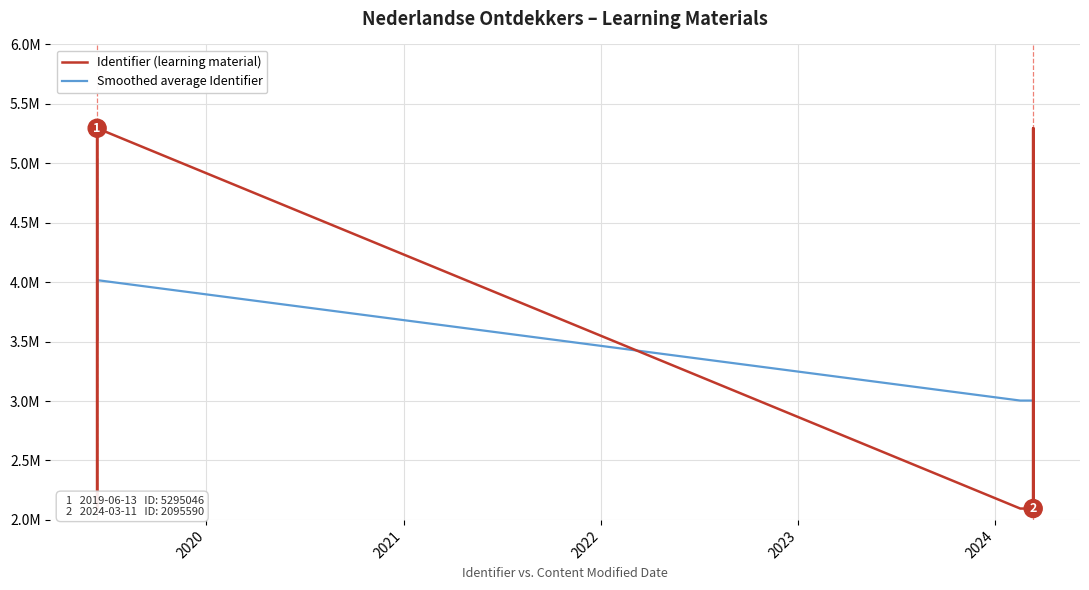

Which series has the largest total across all categories?

Identifier (learning material)